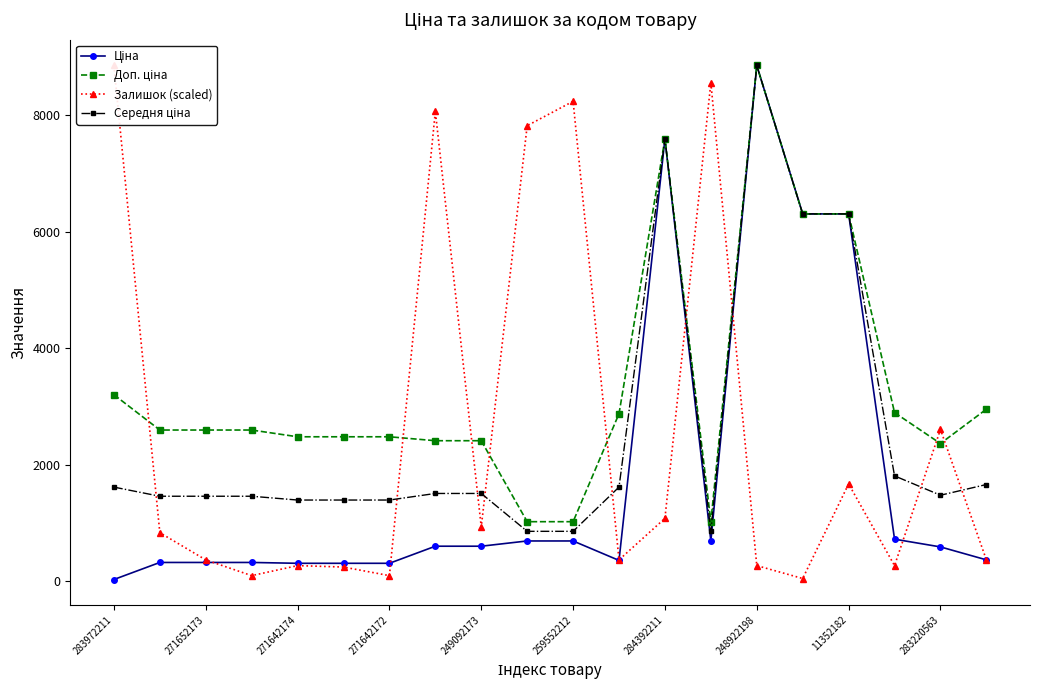

True or false: Середня ціна and Залишок (scaled) cross at least once.

True